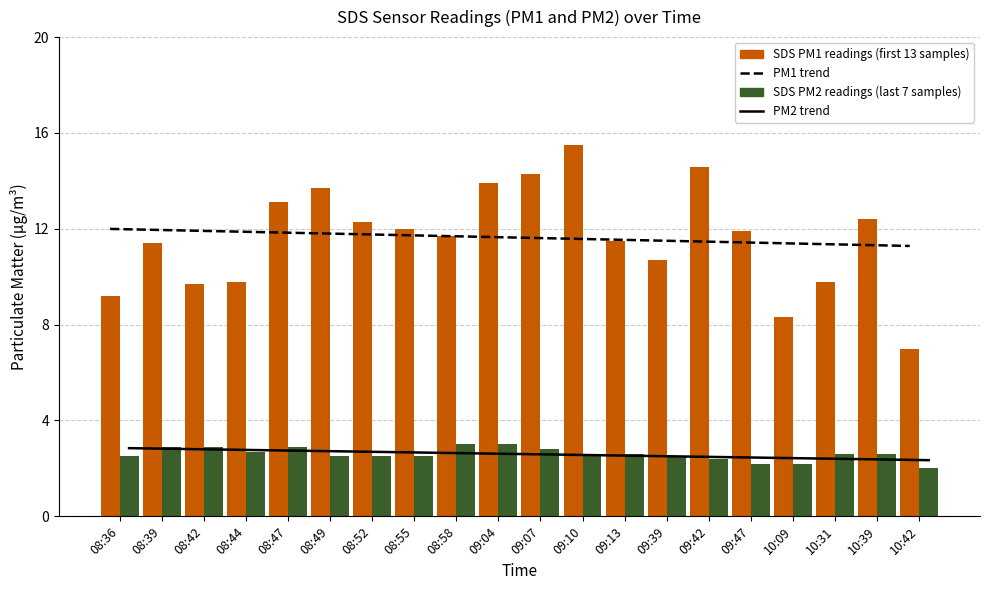

What is the maximum value for PM1 trend?

12.0